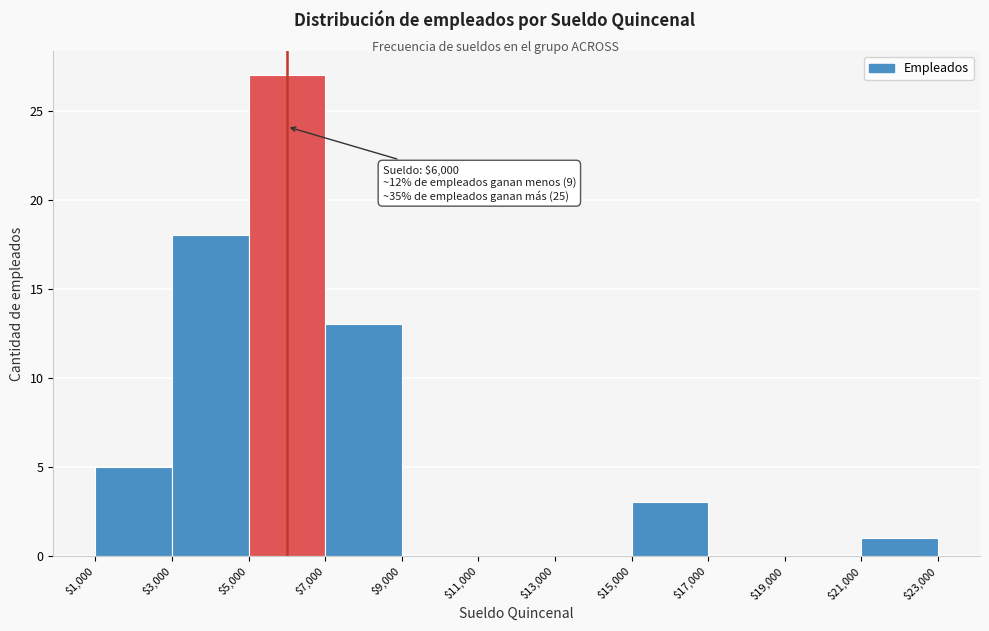

Over which range of the x-axis is the bar tallest?

$5,000 to $7,000